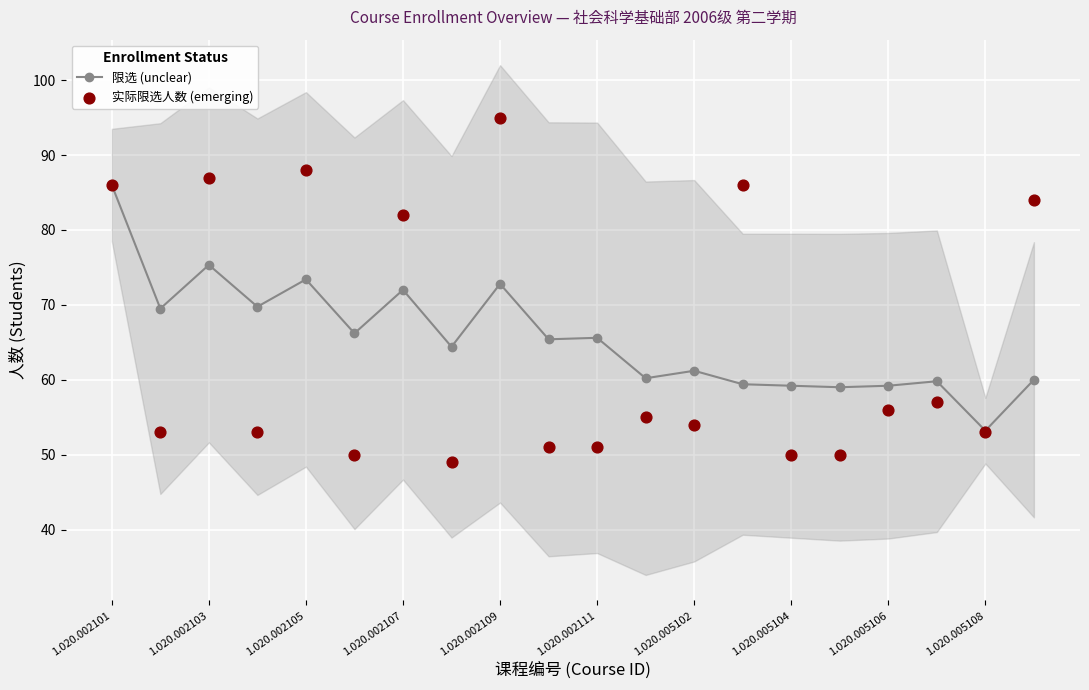

Which series has the largest total across all categories?

限选 (unclear)